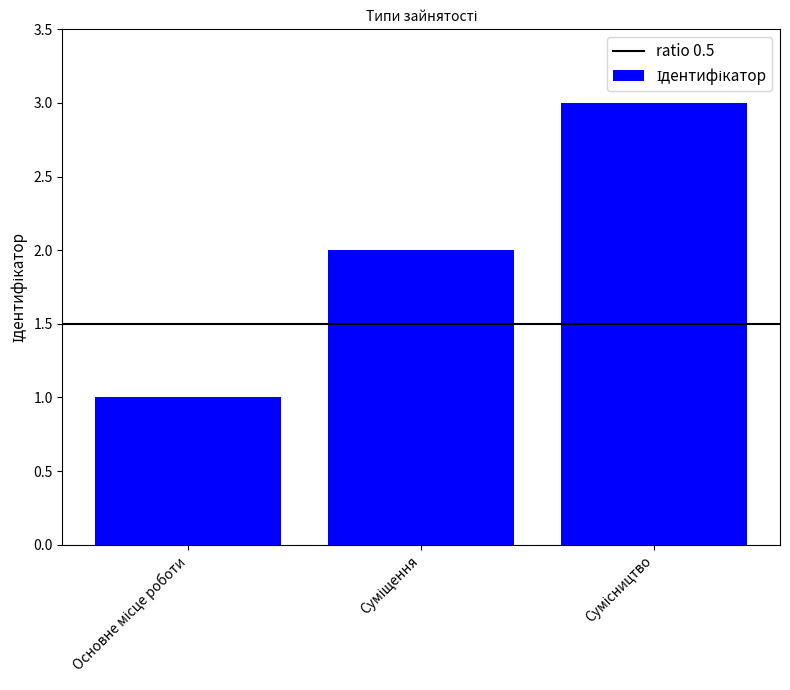

How many distinct data groups are displayed?

1